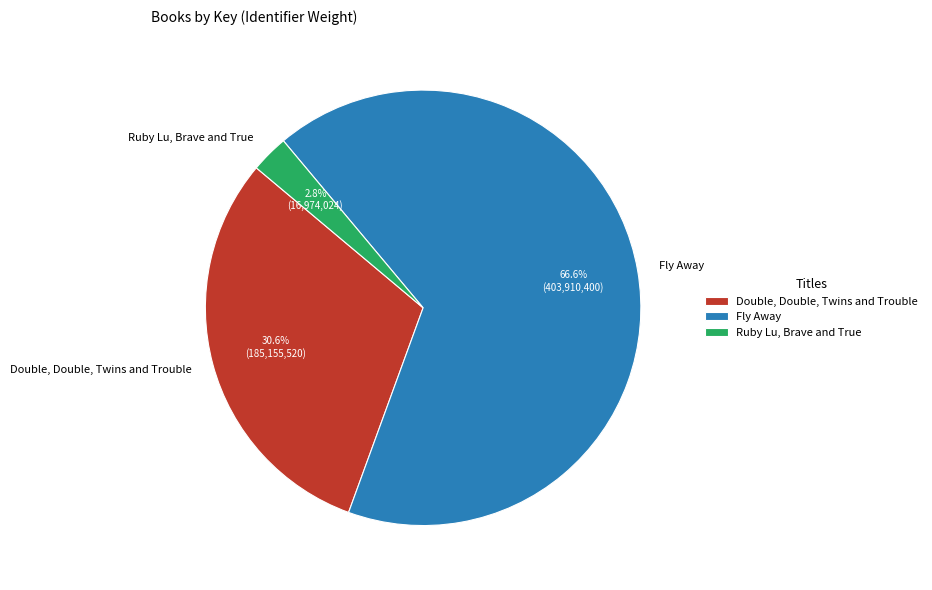

To the nearest percent, what is the combined percentage of Double, Double, Twins and Trouble and Ruby Lu, Brave and True?

33%